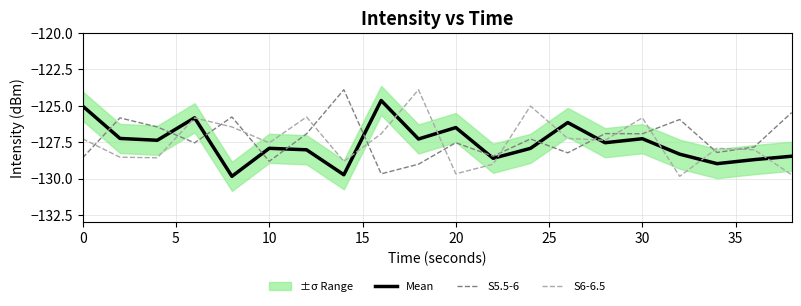

What is the average value of the Mean series?

-127.6